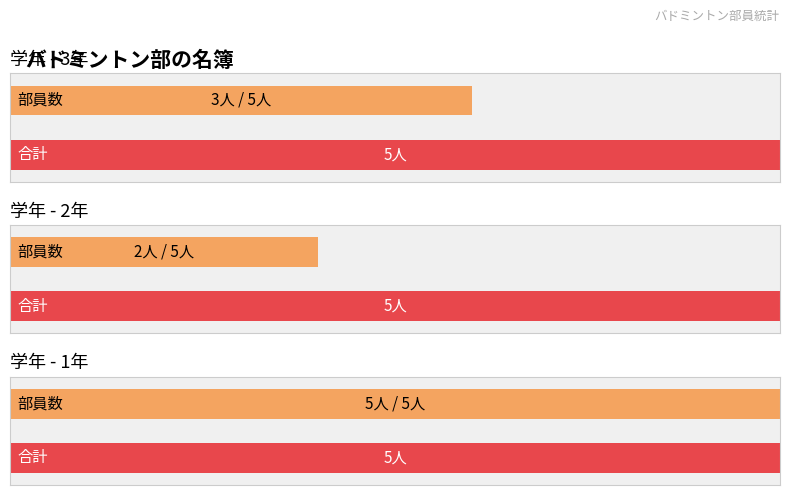

Does the chart contain stacked bars?

No